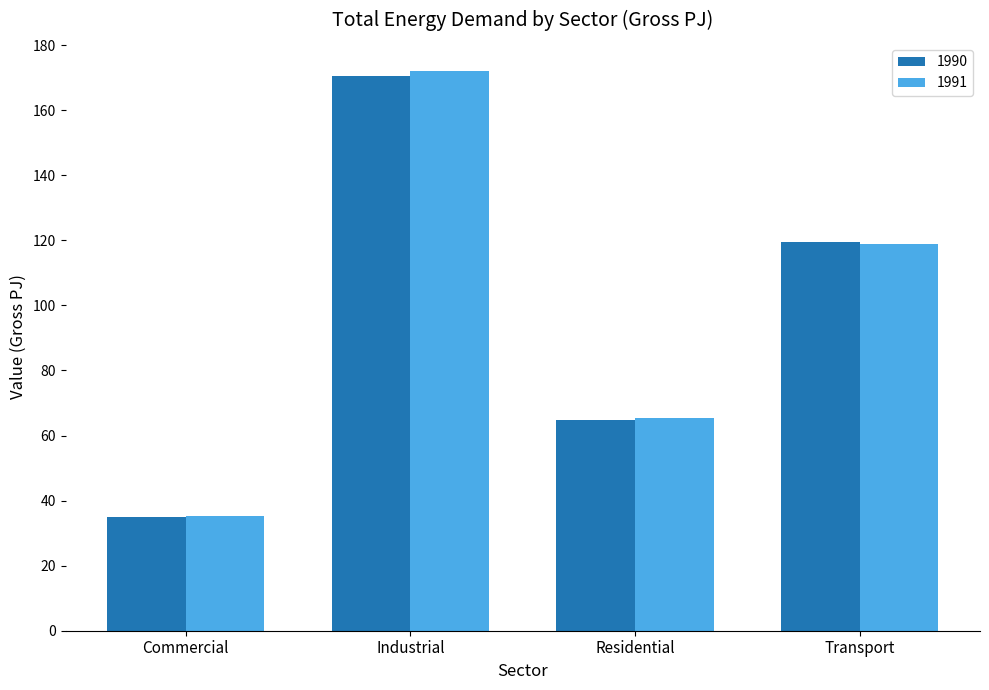

At which category is the sum across all series the highest?

Industrial